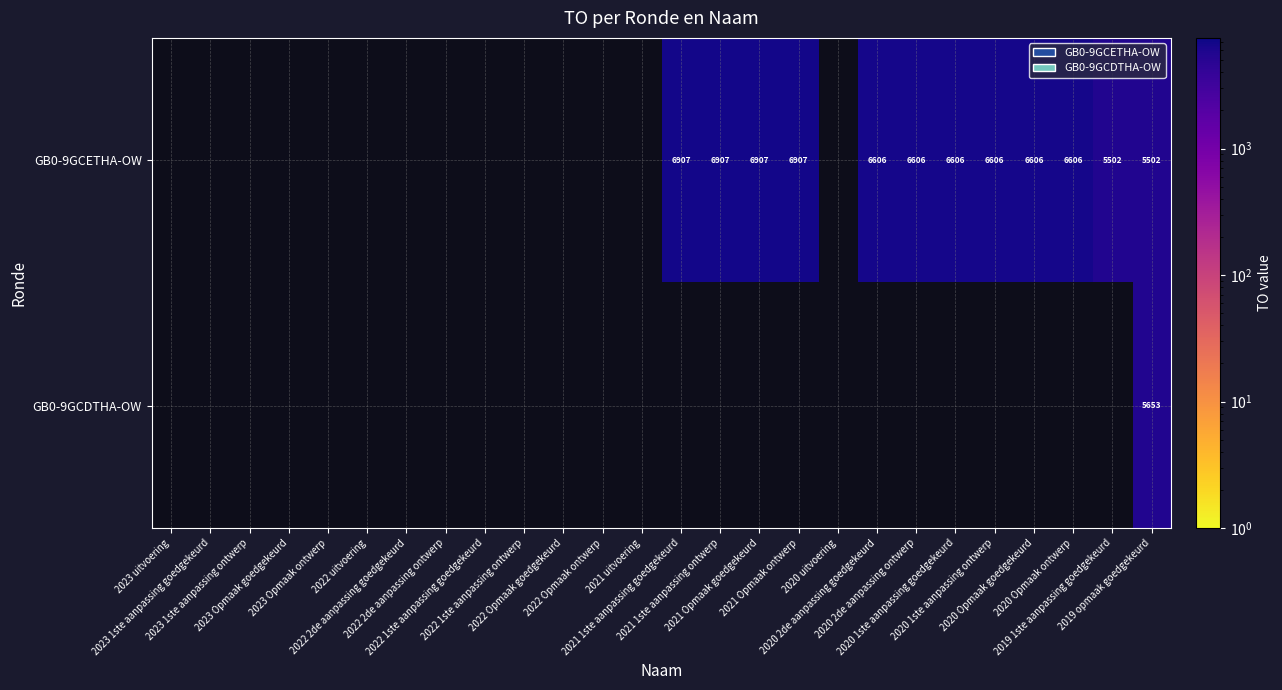

Which has a higher value, 2022 Opmaak goedgekeurd or 2023 1ste aanpassing goedgekeurd?

2023 1ste aanpassing goedgekeurd